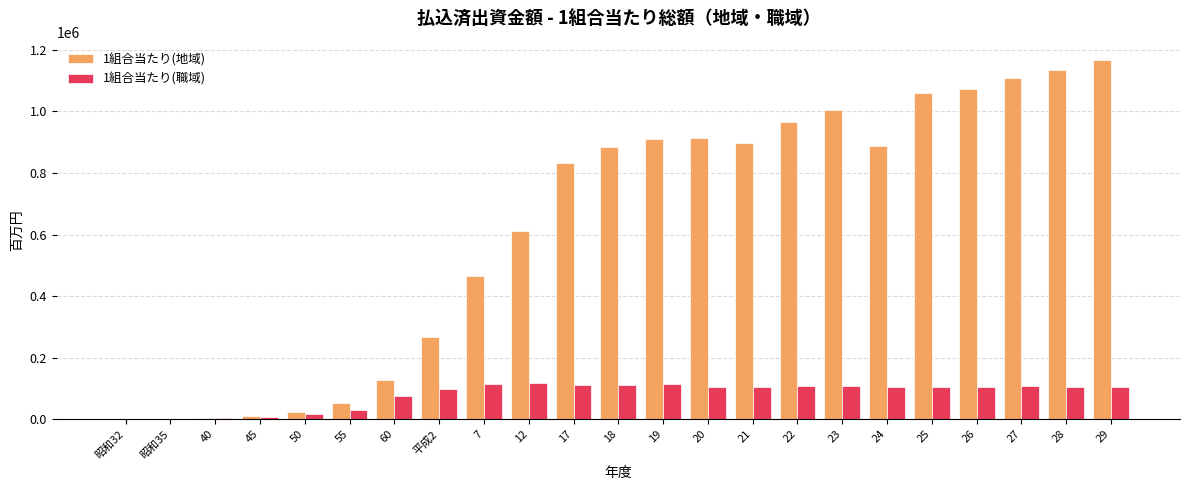

What is the sum of the 1組合当たり(職域) values at 21 and 17?

218234